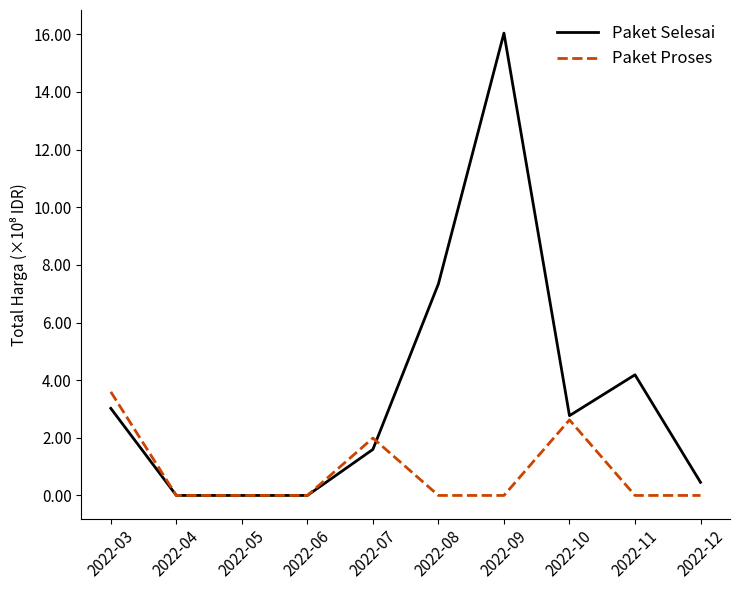

Reading left to right, what are all the values shown in this chart?

Paket Selesai: 3.0	0.0	0.0	0.0	1.6	7.3	16.0	2.8	4.2	0.5
Paket Proses: 3.6	0.0	0.0	0.0	2.0	0.0	0.0	2.6	0.0	0.0